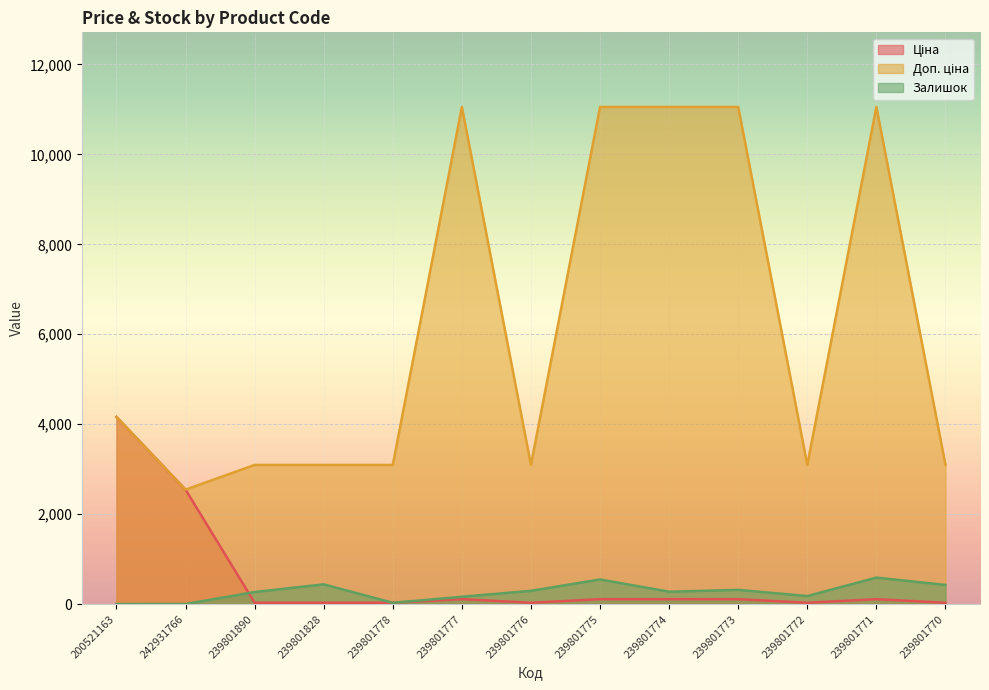

What is the sum of the Ціна values at 239801778 and 239801777?

141.5